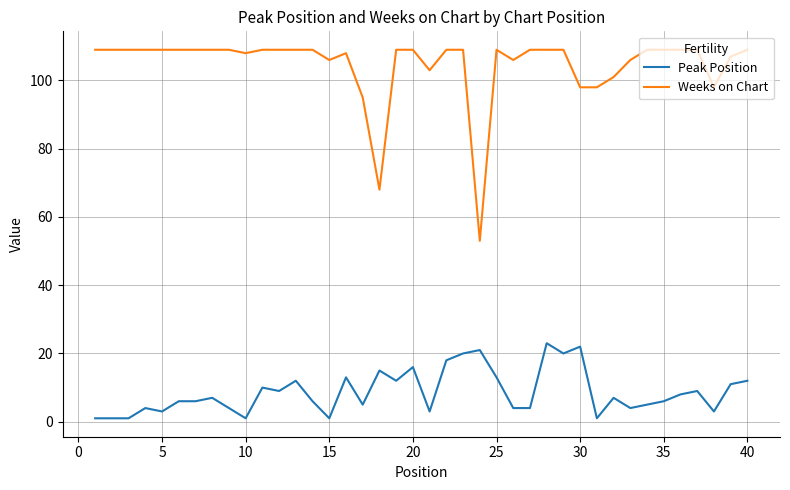

Which series has the widest spread of values?

Weeks on Chart